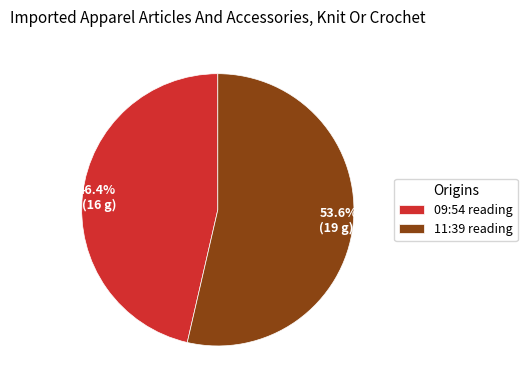

What is the total percentage of 53.6% (19 g) and 46.4% (16 g)?

100.0%